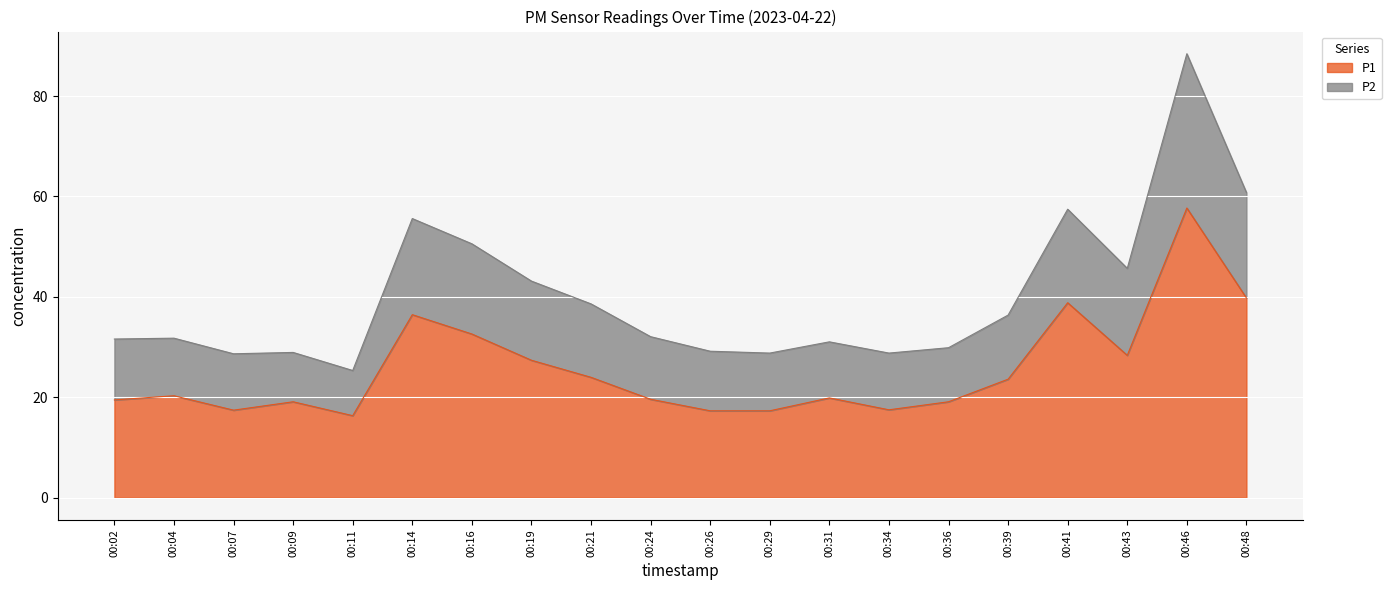

True or false: P2 has more than 1 points higher than both neighbors.

True